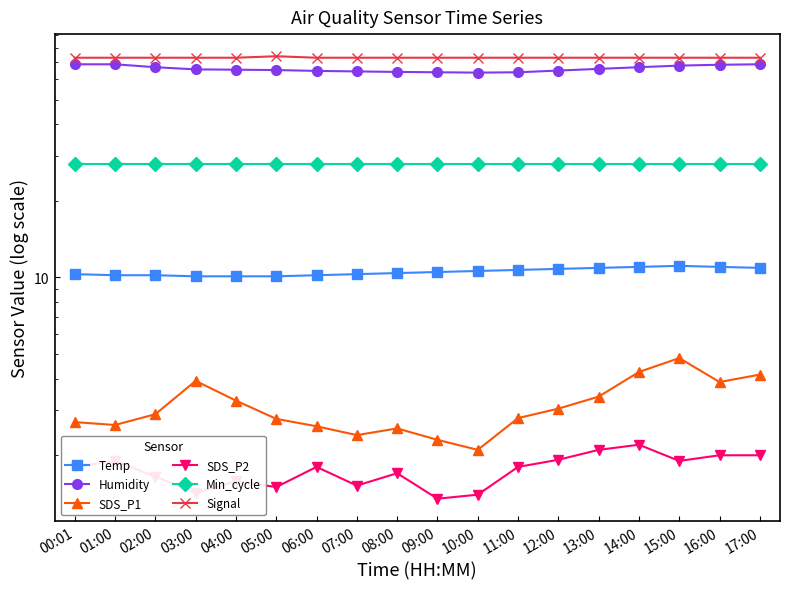

Reading left to right, list all the values displayed in this chart.

Temp: 00:01=10.3	01:00=10.2	02:00=10.2	03:00=10.1	04:00=10.1	05:00=10.1	06:00=10.2	07:00=10.3	08:00=10.4	09:00=10.5	10:00=10.6	11:00=10.7	12:00=10.8	13:00=10.9	14:00=11.0	15:00=11.1	16:00=11.0	17:00=10.9
Humidity: 00:01=68.8	01:00=68.8	02:00=67.0	03:00=65.7	04:00=65.5	05:00=65.3	06:00=64.8	07:00=64.5	08:00=64.2	09:00=64.0	10:00=63.8	11:00=64.0	12:00=65.0	13:00=66.0	14:00=67.0	15:00=68.0	16:00=68.5	17:00=68.8
SDS_P1: 00:01=2.7	01:00=2.6	02:00=2.9	03:00=3.9	04:00=3.3	05:00=2.8	06:00=2.6	07:00=2.4	08:00=2.5	09:00=2.3	10:00=2.1	11:00=2.8	12:00=3.0	13:00=3.4	14:00=4.2	15:00=4.8	16:00=3.9	17:00=4.2
SDS_P2: 00:01=1.8	01:00=1.9	02:00=1.6	03:00=1.4	04:00=1.6	05:00=1.5	06:00=1.8	07:00=1.5	08:00=1.7	09:00=1.4	10:00=1.4	11:00=1.8	12:00=1.9	13:00=2.1	14:00=2.2	15:00=1.9	16:00=2.0	17:00=2.0
Min_cycle: 00:01=28.0	01:00=28.0	02:00=28.0	03:00=28.0	04:00=28.0	05:00=28.0	06:00=28.0	07:00=28.0	08:00=28.0	09:00=28.0	10:00=28.0	11:00=28.0	12:00=28.0	13:00=28.0	14:00=28.0	15:00=28.0	16:00=28.0	17:00=28.0
Signal: 00:01=73.0	01:00=73.0	02:00=73.0	03:00=73.0	04:00=73.0	05:00=74.0	06:00=73.0	07:00=73.0	08:00=73.0	09:00=73.0	10:00=73.0	11:00=73.0	12:00=73.0	13:00=73.0	14:00=73.0	15:00=73.0	16:00=73.0	17:00=73.0